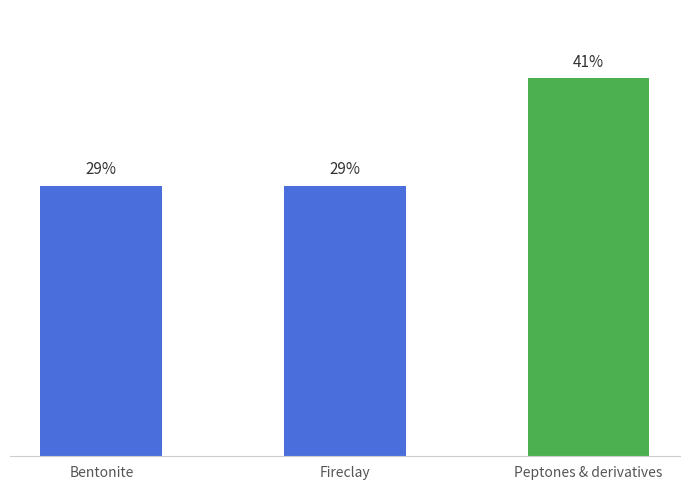

What is the label of the 1st bar from the left?

Bentonite